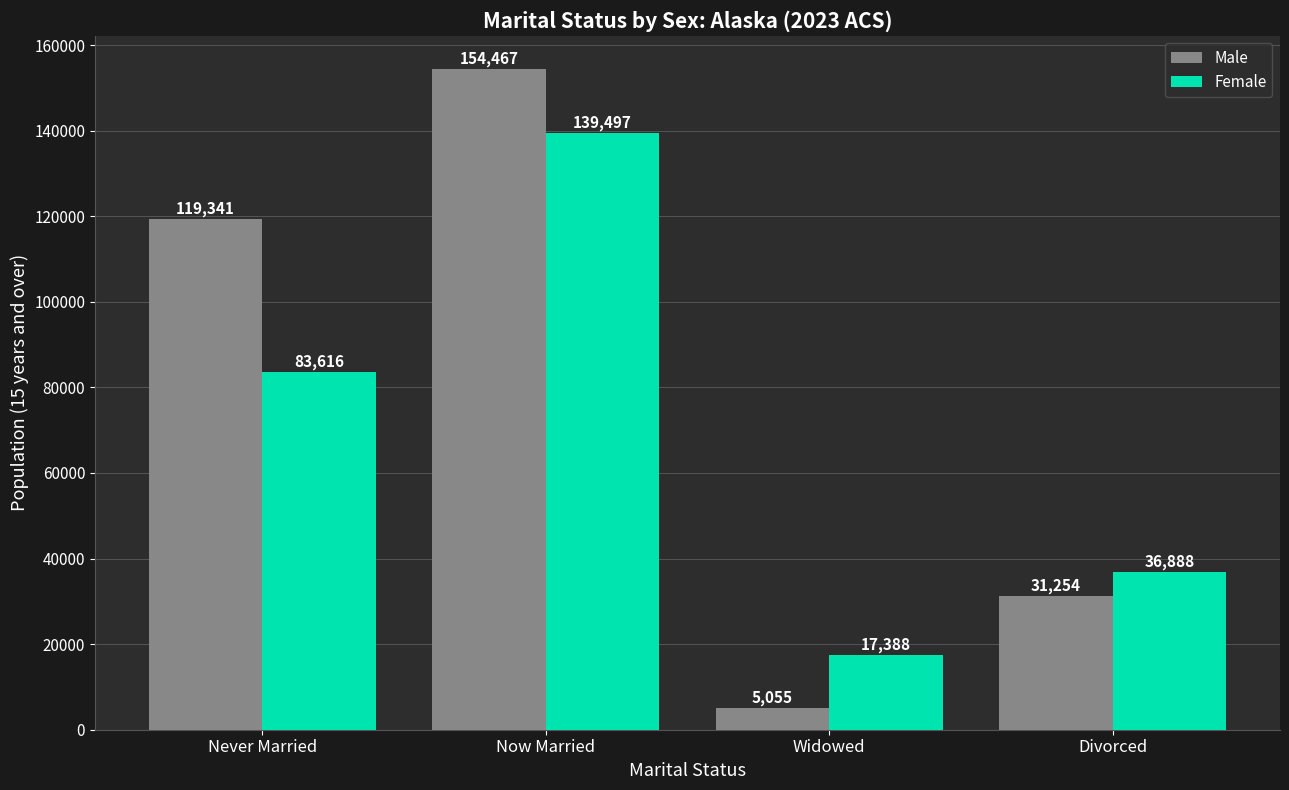

At which label does Male reach its peak?

Now Married